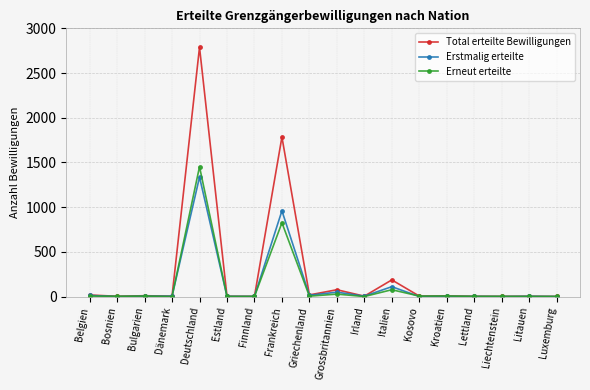

What is the greatest value displayed?

2788